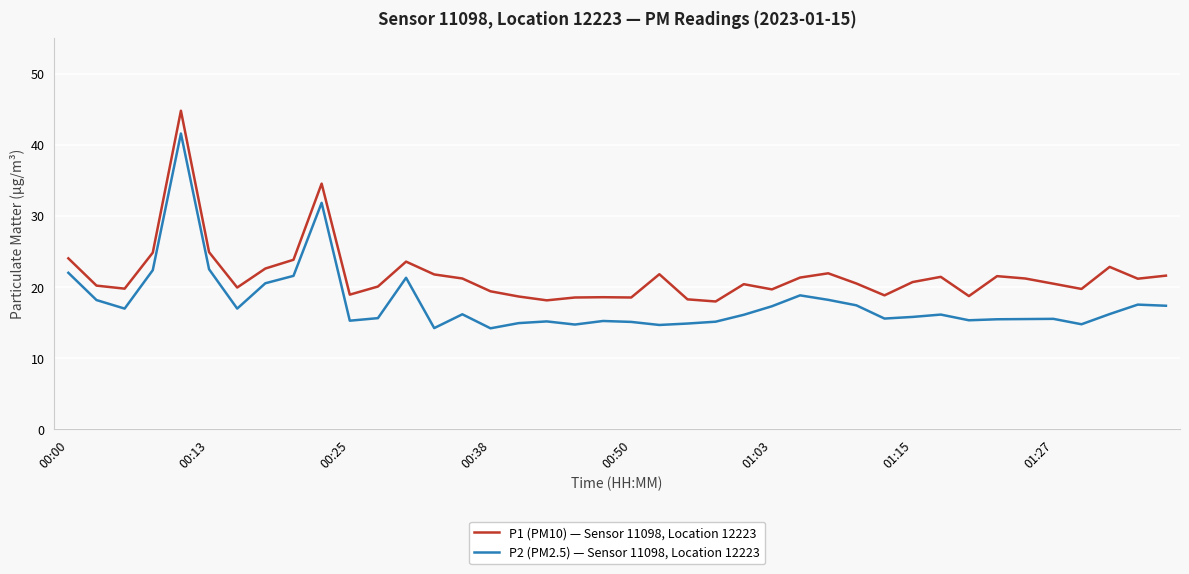

Which series has the largest range (max minus min)?

P2 (PM2.5) — Sensor 11098, Location 12223